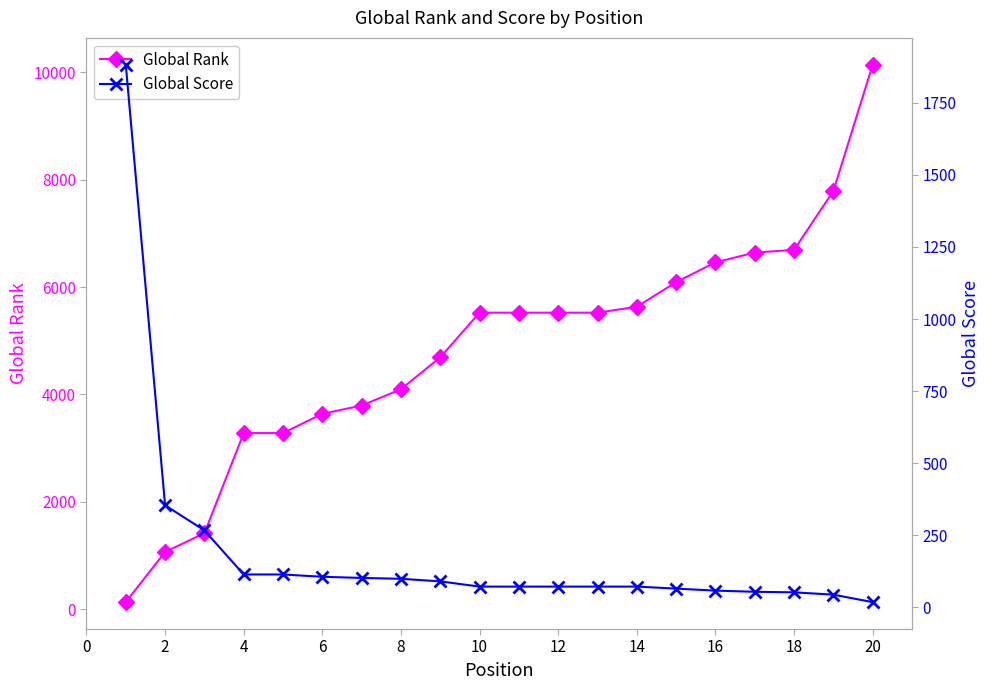

What is the lowest value of the Global Rank series?

130